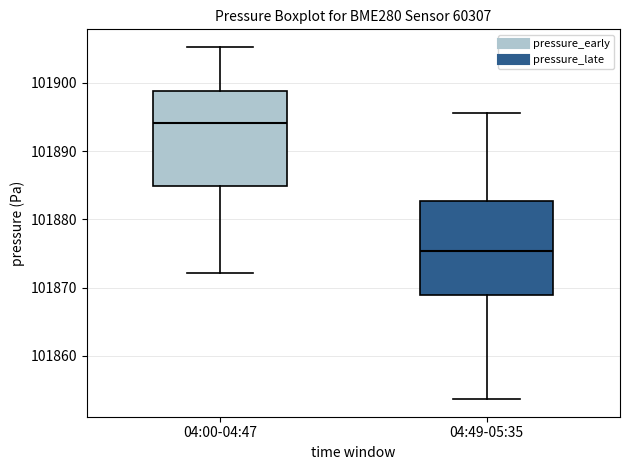

Reading left to right, transcribe this box plot: for each box, give where its median line is, the range the box spans, and where its two whiskers end, as read against the y-axis. The values are not printed on the chart, so give them approximately, as read against the axis.

04:00-04:47: median 101894, box 101885 to 101899, whiskers 101872 to 101905
04:49-05:35: median 101875, box 101869 to 101883, whiskers 101854 to 101896